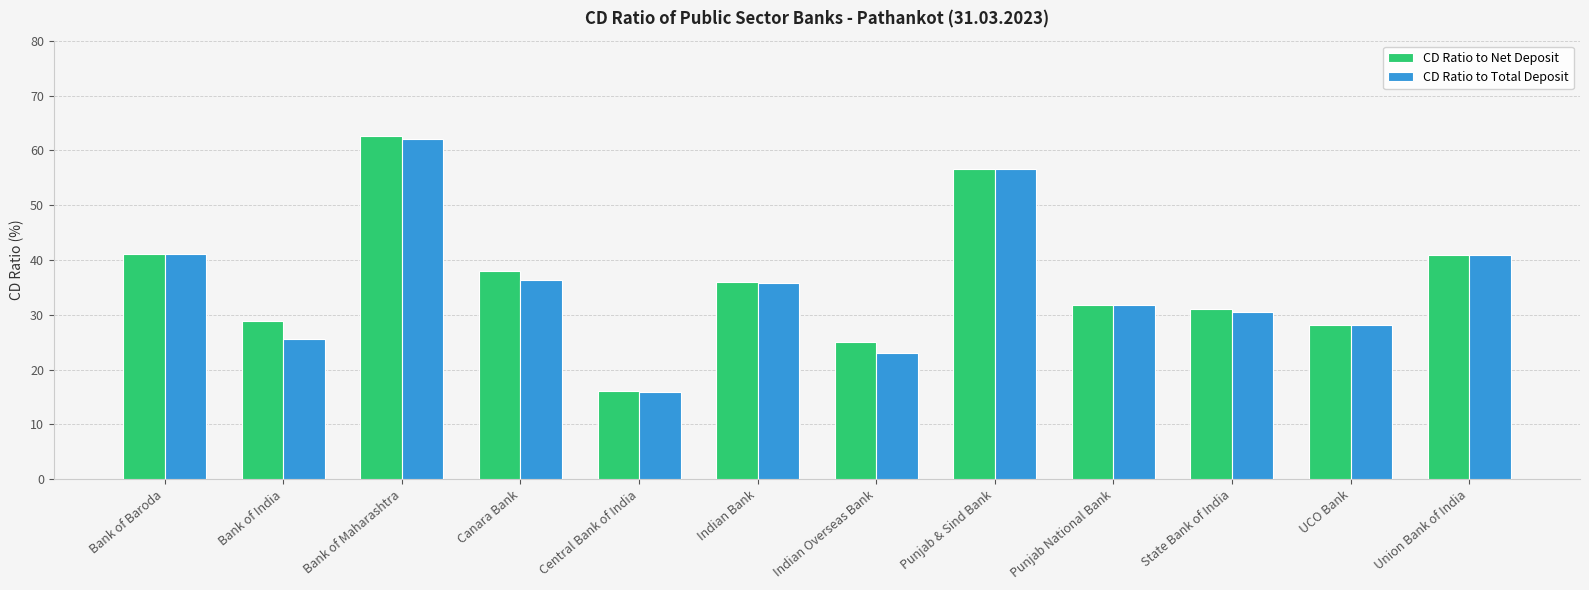

At how many categories does at least one series exceed 22?

11